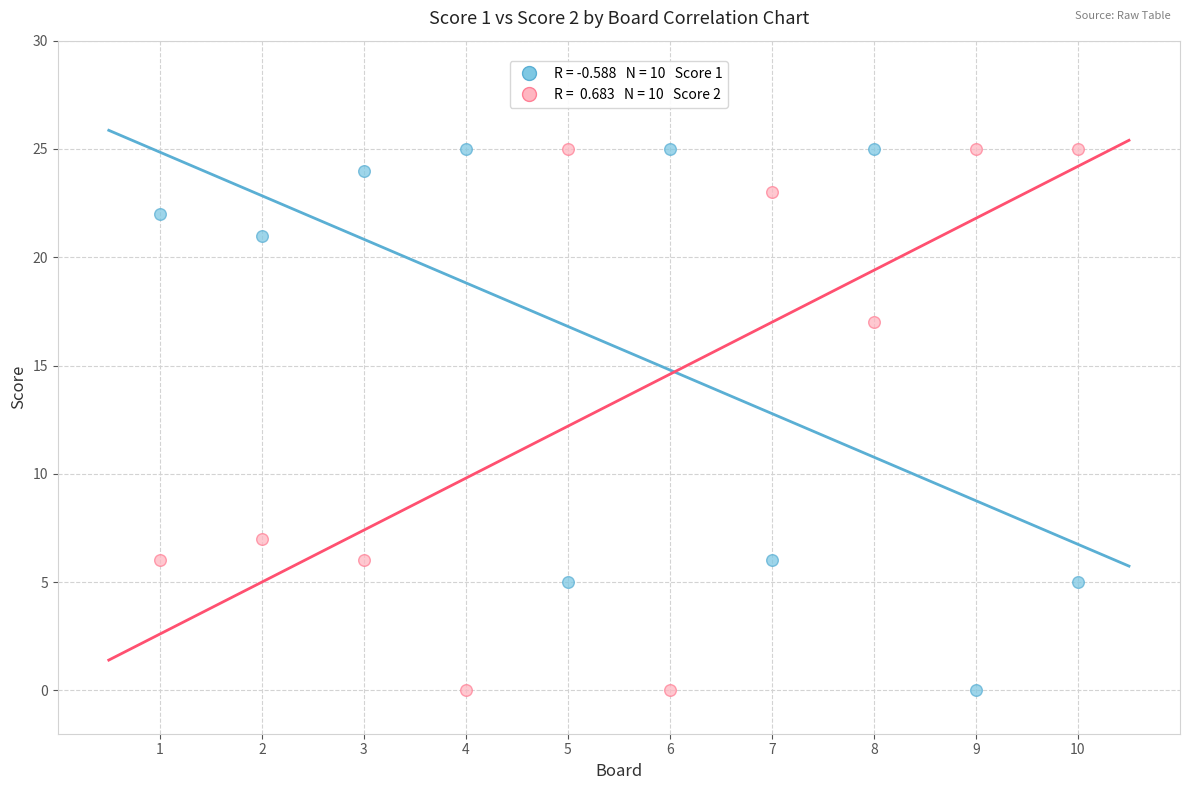

Across all data points, what is the range of Y values (max minus min)?

25